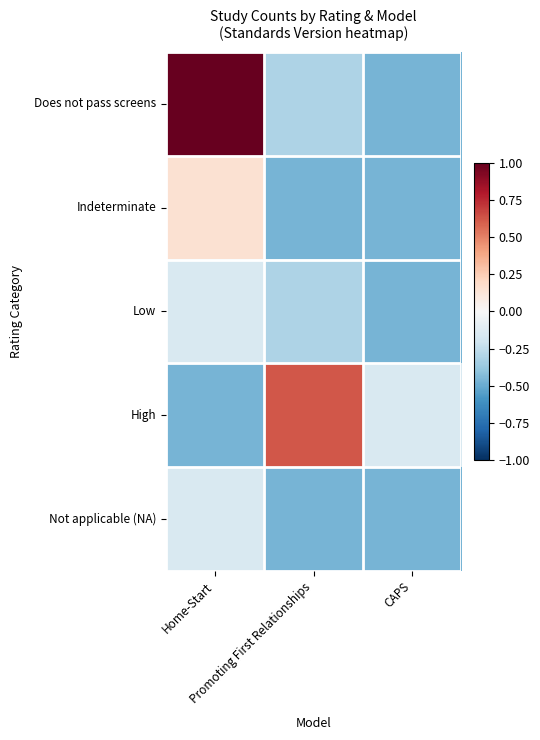

What is the greatest value displayed?

1.0